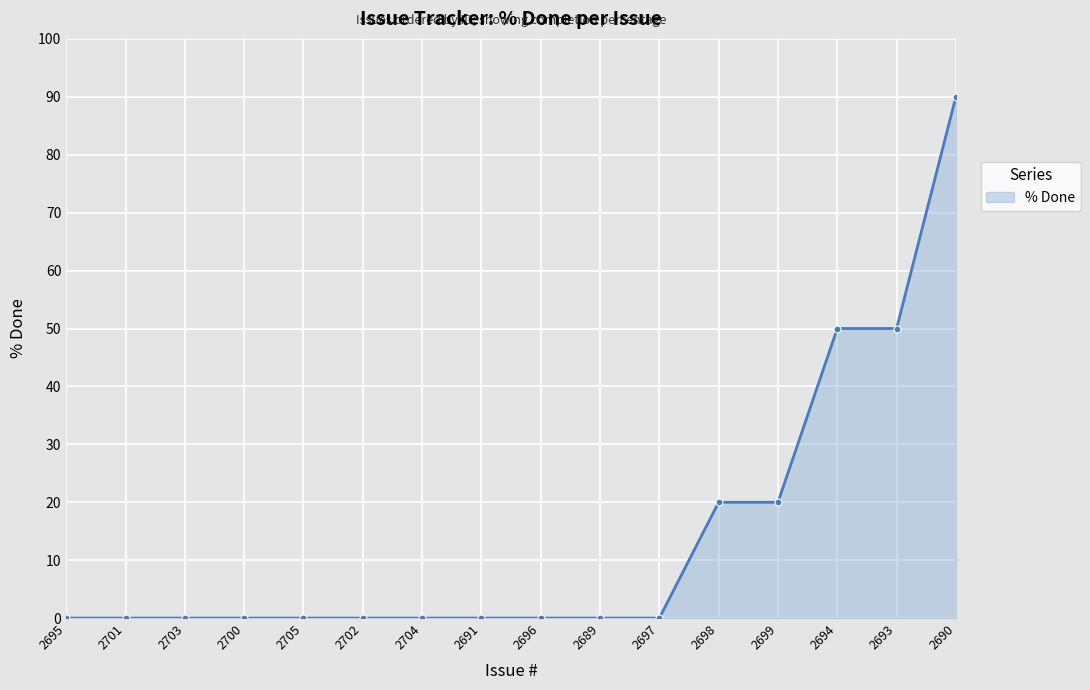

What is the label of the 13th point from the left?

2699